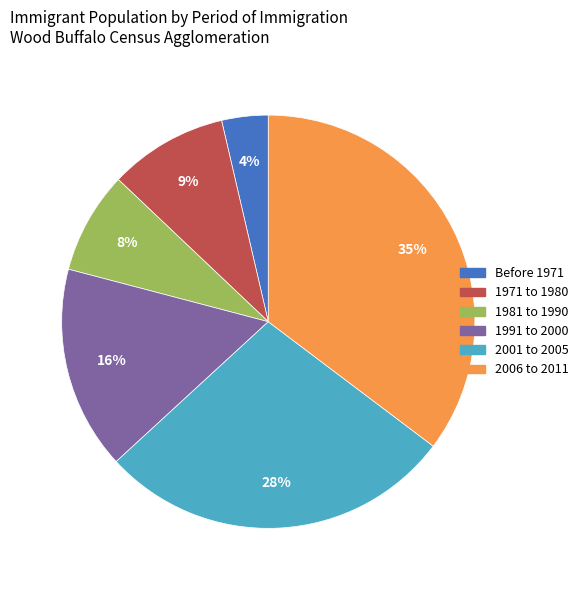

What percentage is the 1991 to 2000 slice, to the nearest percent?

16%